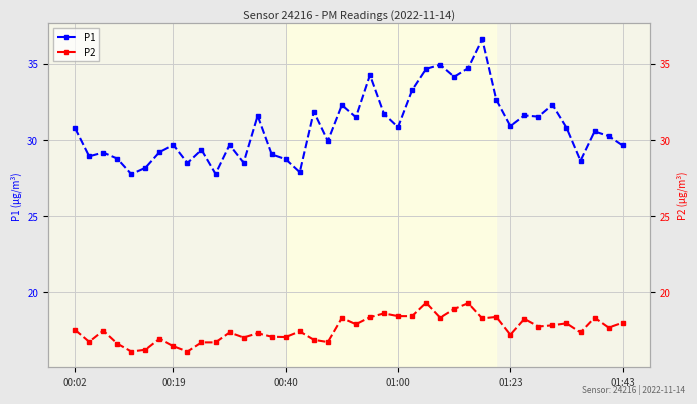

Reading right to left, transcribe all the data shown in this chart.

P1: 29.6	30.2	30.6	28.6	30.8	32.3	31.5	31.6	30.9	32.6	36.6	34.7	34.1	34.9	34.6	33.2	30.8	31.7	34.2	31.5	32.3	29.9	31.9	27.9	28.7	29.1	31.6	28.5	29.7	27.8	29.4	28.5	29.7	29.2	28.2	27.8	28.8	29.2	28.9	30.8
P2: 18.0	17.7	18.4	17.4	18.0	17.9	17.8	18.3	17.2	18.4	18.3	19.3	18.9	18.4	19.3	18.4	18.4	18.6	18.4	17.9	18.3	16.8	16.9	17.4	17.1	17.1	17.3	17.1	17.4	16.7	16.7	16.1	16.5	17.0	16.2	16.1	16.6	17.5	16.8	17.6